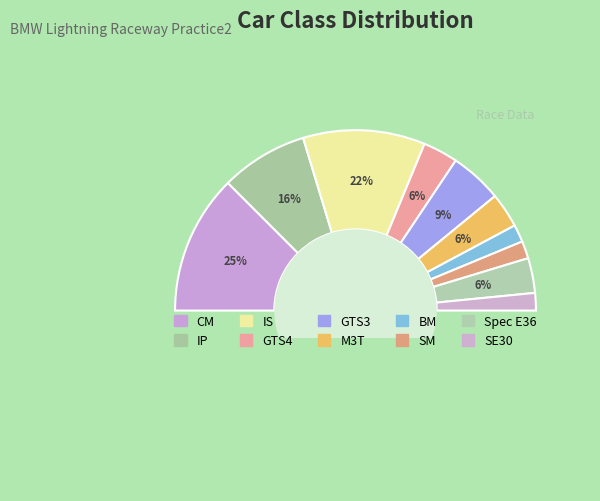

Rank the categories by value from highest to lowest.

CM, IS, IP, GTS3, GTS4, M3T, Spec E36, BM, SM, SE30